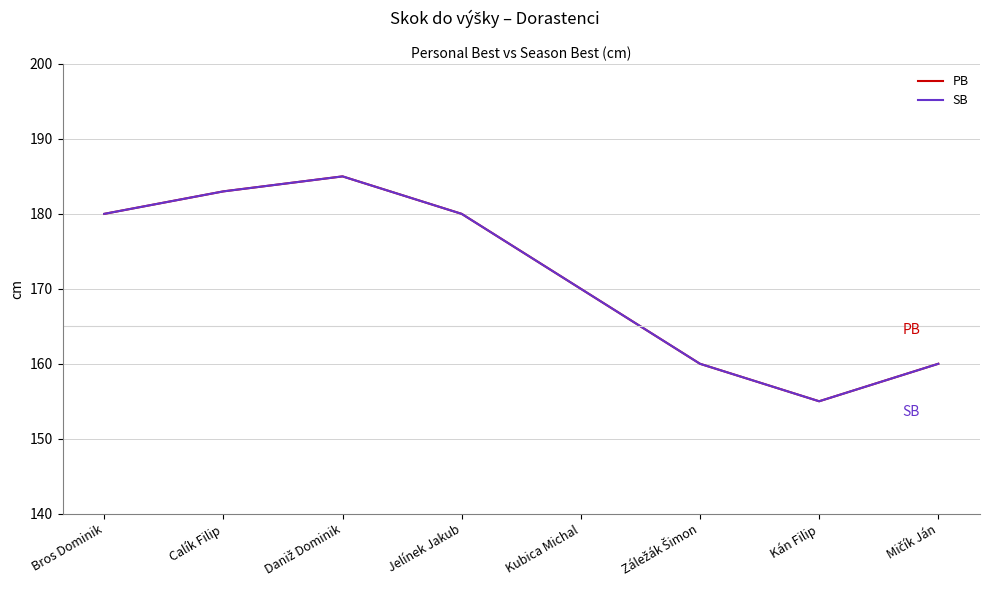

Does the chart display data point markers on the line(s)?

No